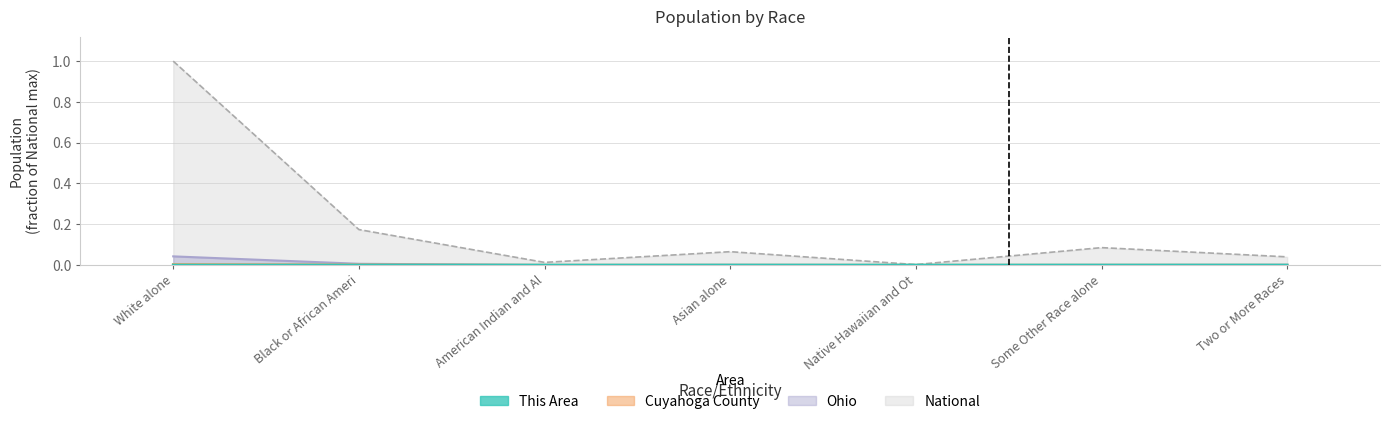

What is the spread (max minus min) of values at White alone?

1.0